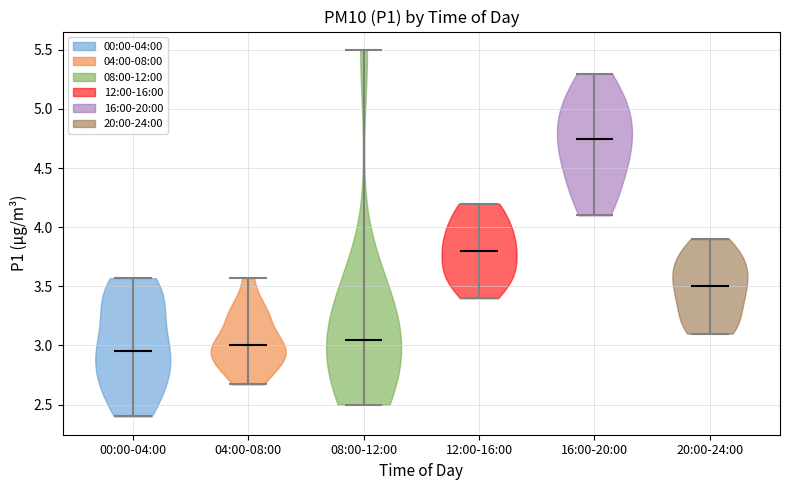

Reading left to right, read every violin against the y-axis: where its median line is, and the lowest and highest points it reaches. The values are not printed on the chart, so give them approximately, as read against the axis.

00:00-04:00: median line 2.95, lowest point 2.40, highest point 3.55
04:00-08:00: median line 3.00, lowest point 2.65, highest point 3.55
08:00-12:00: median line 3.05, lowest point 2.50, highest point 5.50
12:00-16:00: median line 3.80, lowest point 3.40, highest point 4.20
16:00-20:00: median line 4.75, lowest point 4.10, highest point 5.30
20:00-24:00: median line 3.50, lowest point 3.10, highest point 3.90